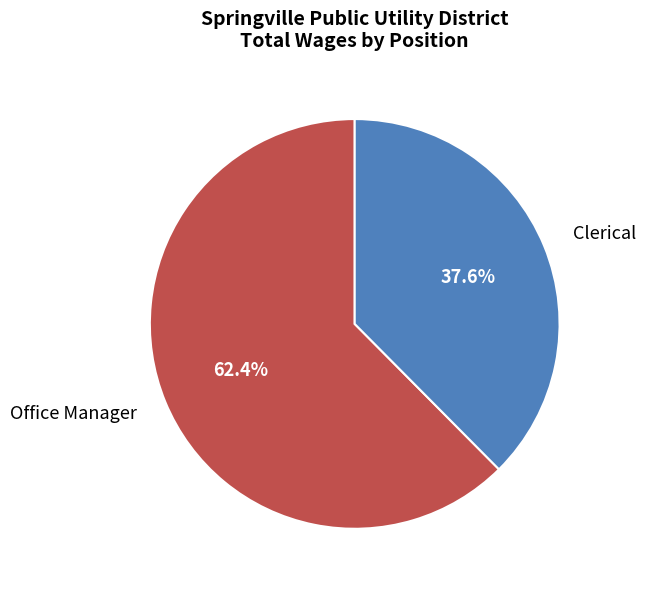

Between Clerical and Office Manager, which is larger?

Office Manager